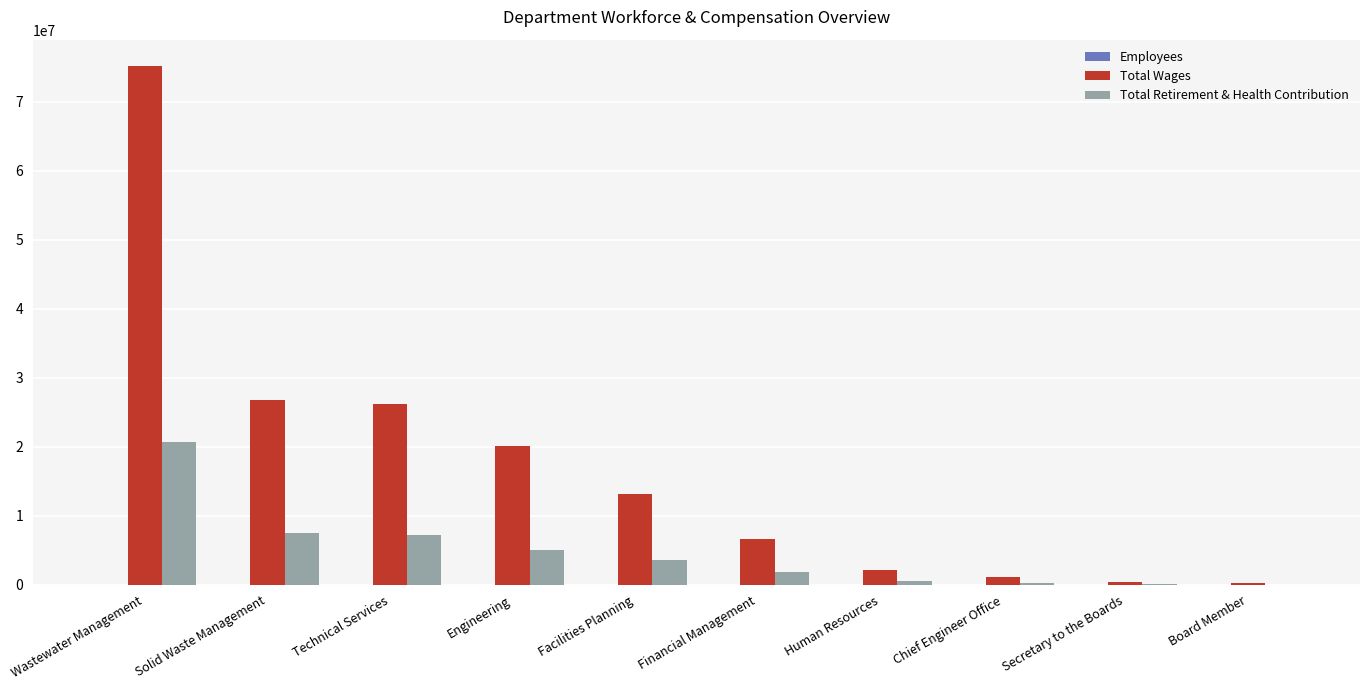

What is the average value of the Total Wages series?

17227577